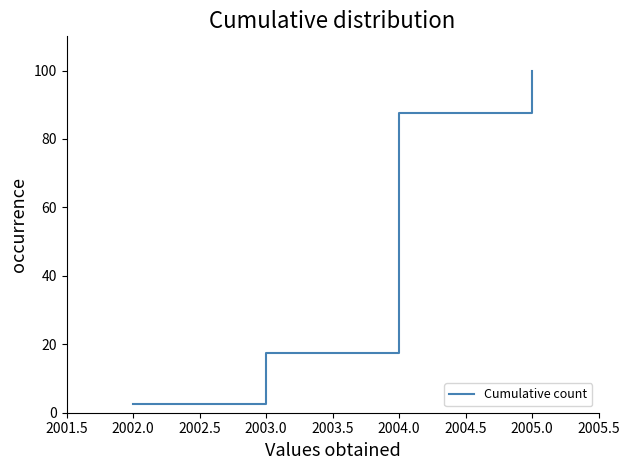

How many lines are shown in the chart?

1